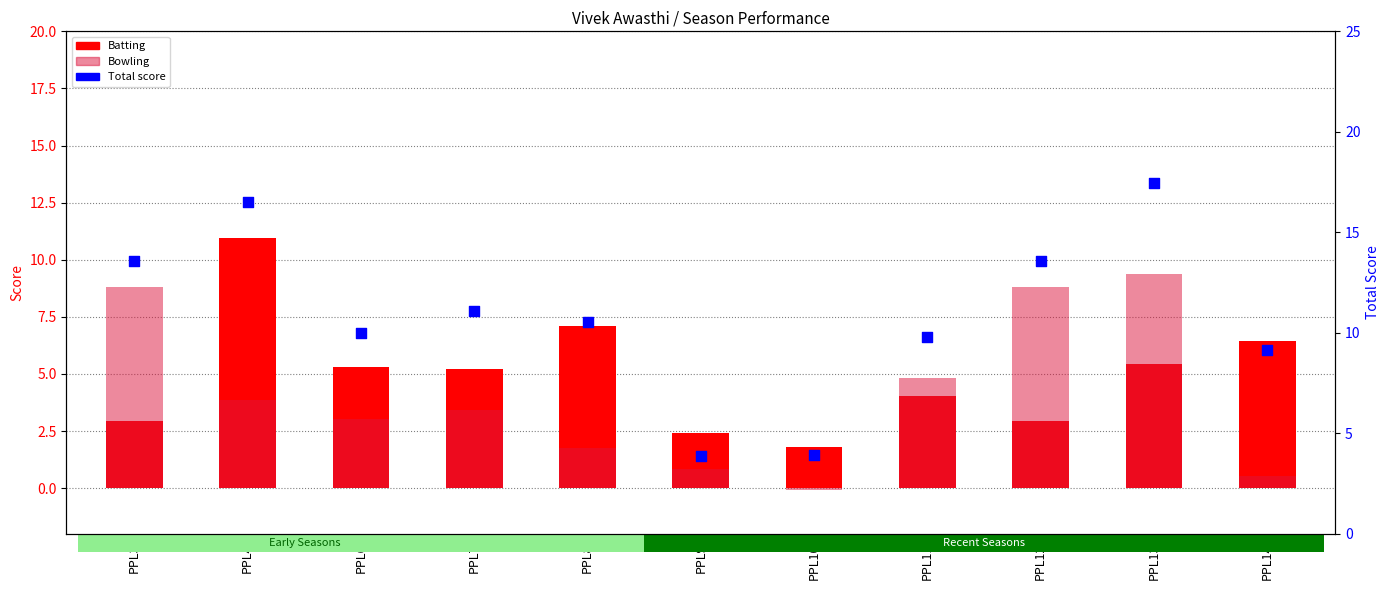

Is the value of Bowling at PPL14 greater than the value of Batting at PPL13?

No